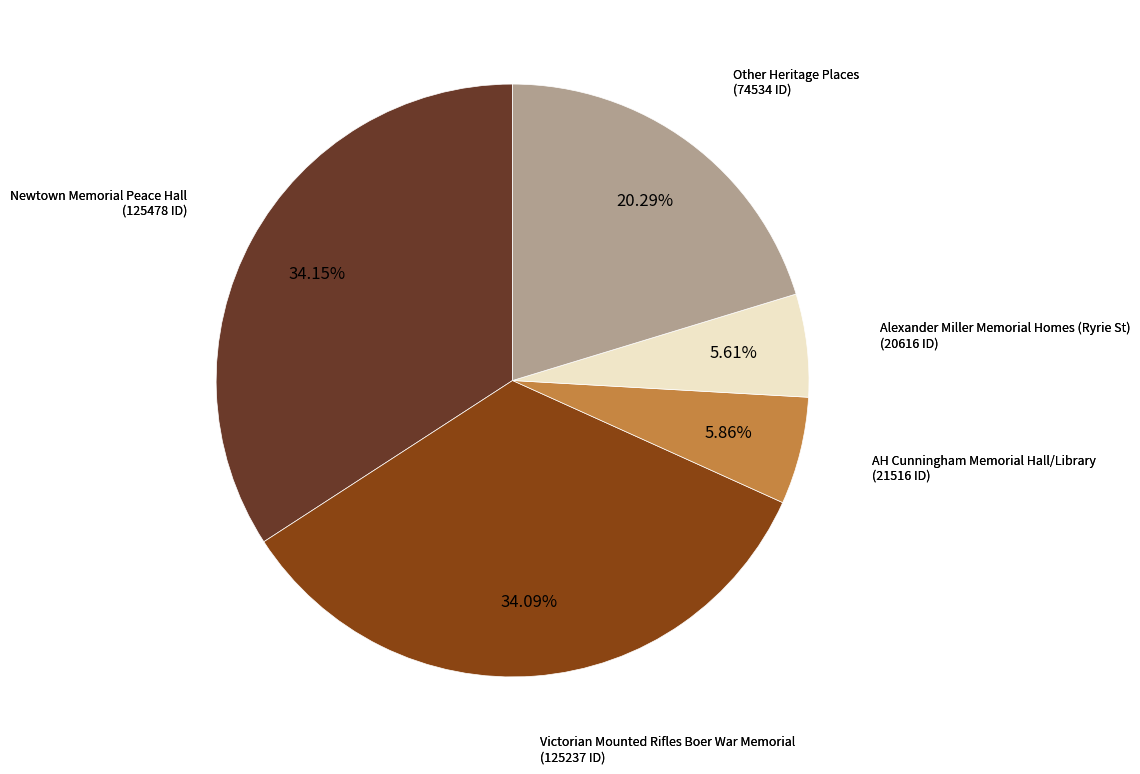

Does any single category account for the majority?

No